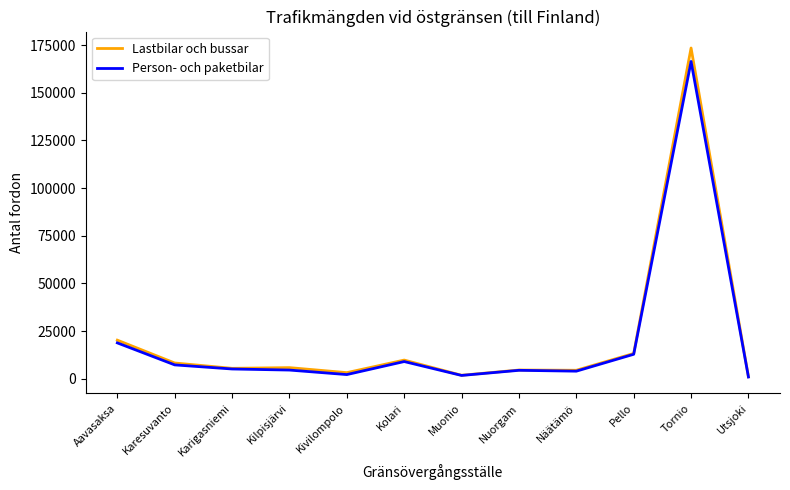

True or false: Lastbilar och bussar has a value of 5848 at Kilpisjärvi.

True